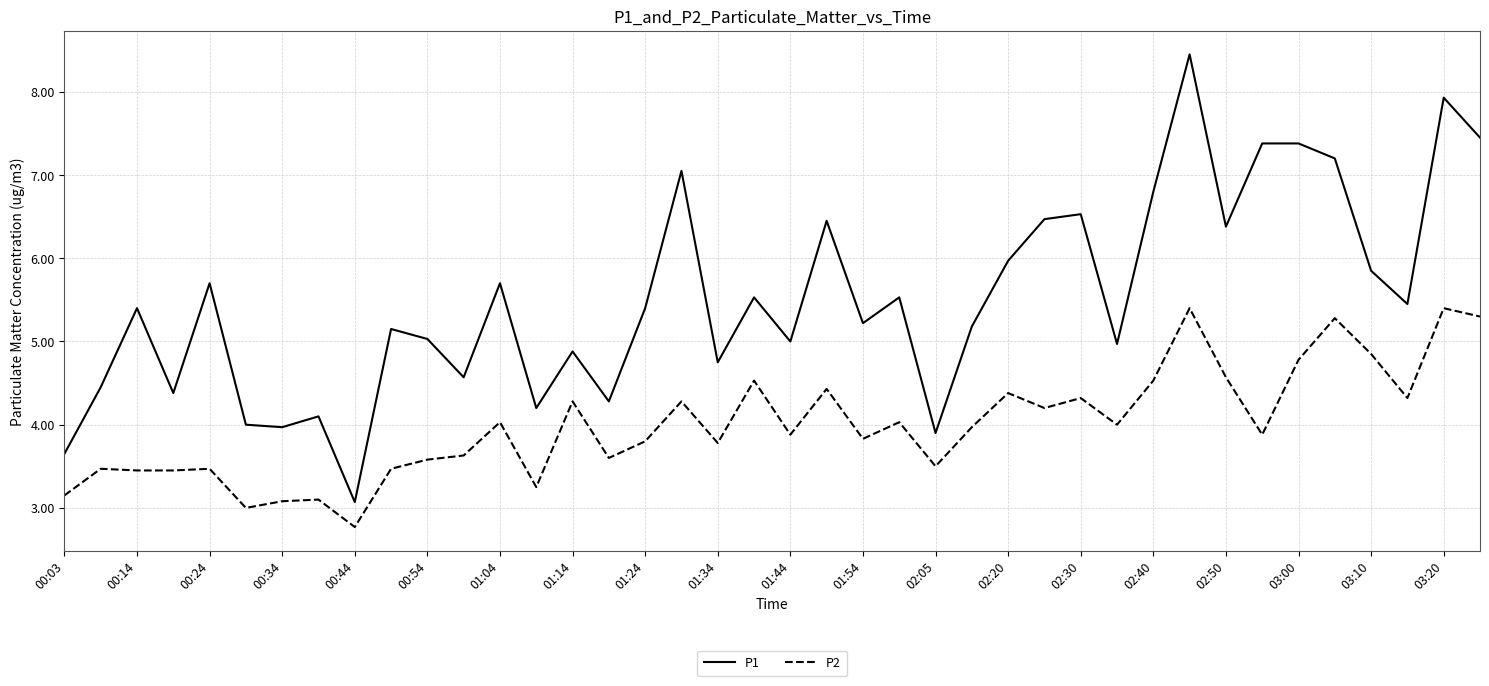

What is the lowest value of the P2 series?

2.8